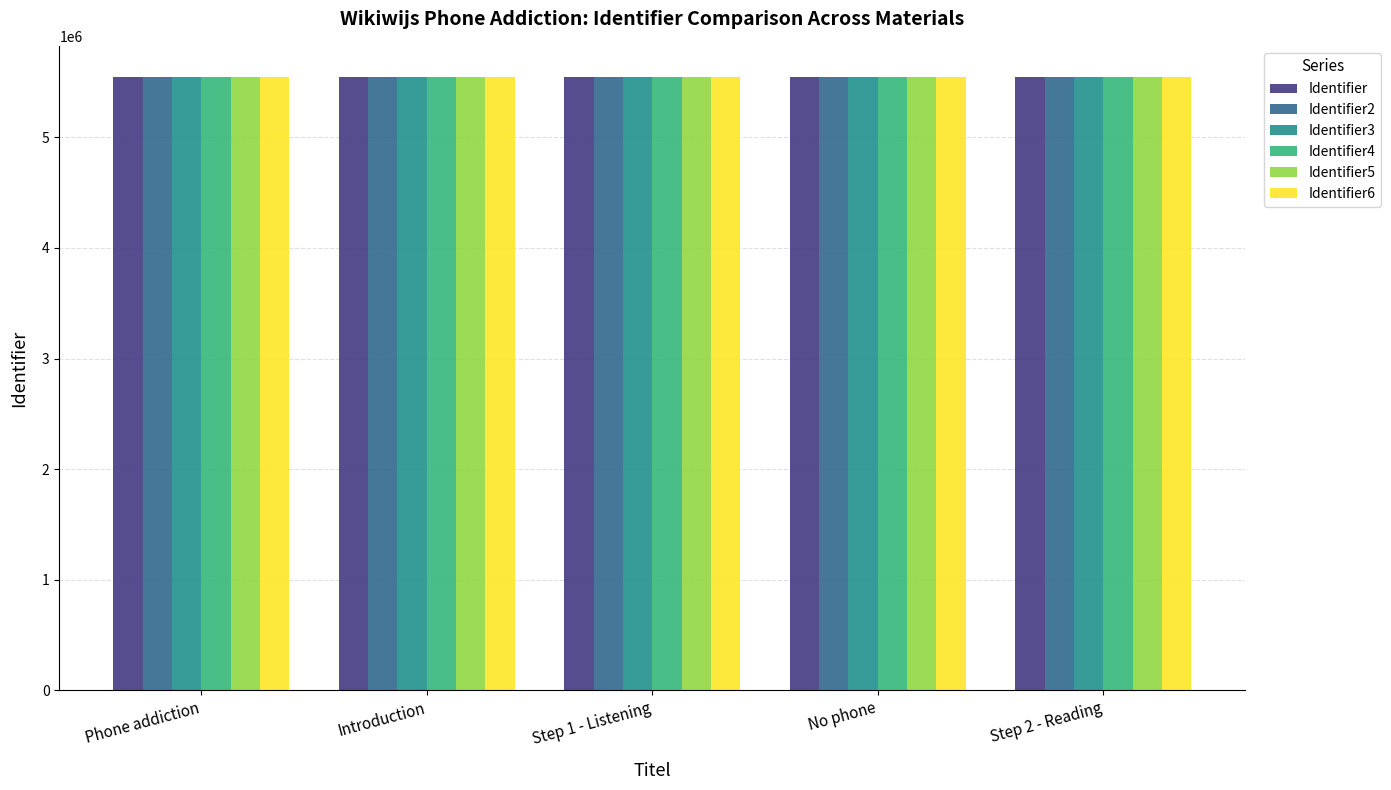

What is the difference between the highest and lowest values at No phone?

956